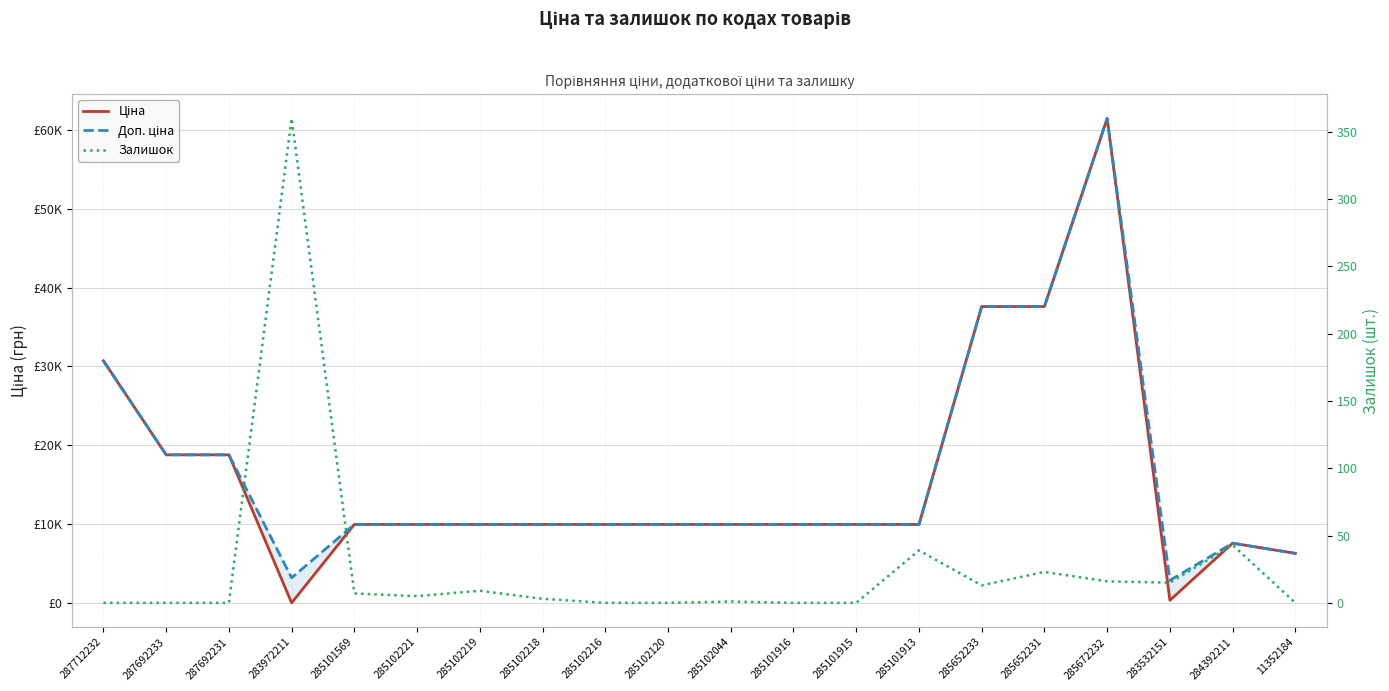

What is the difference between the maximum and minimum values in the Залишок series?

360.0